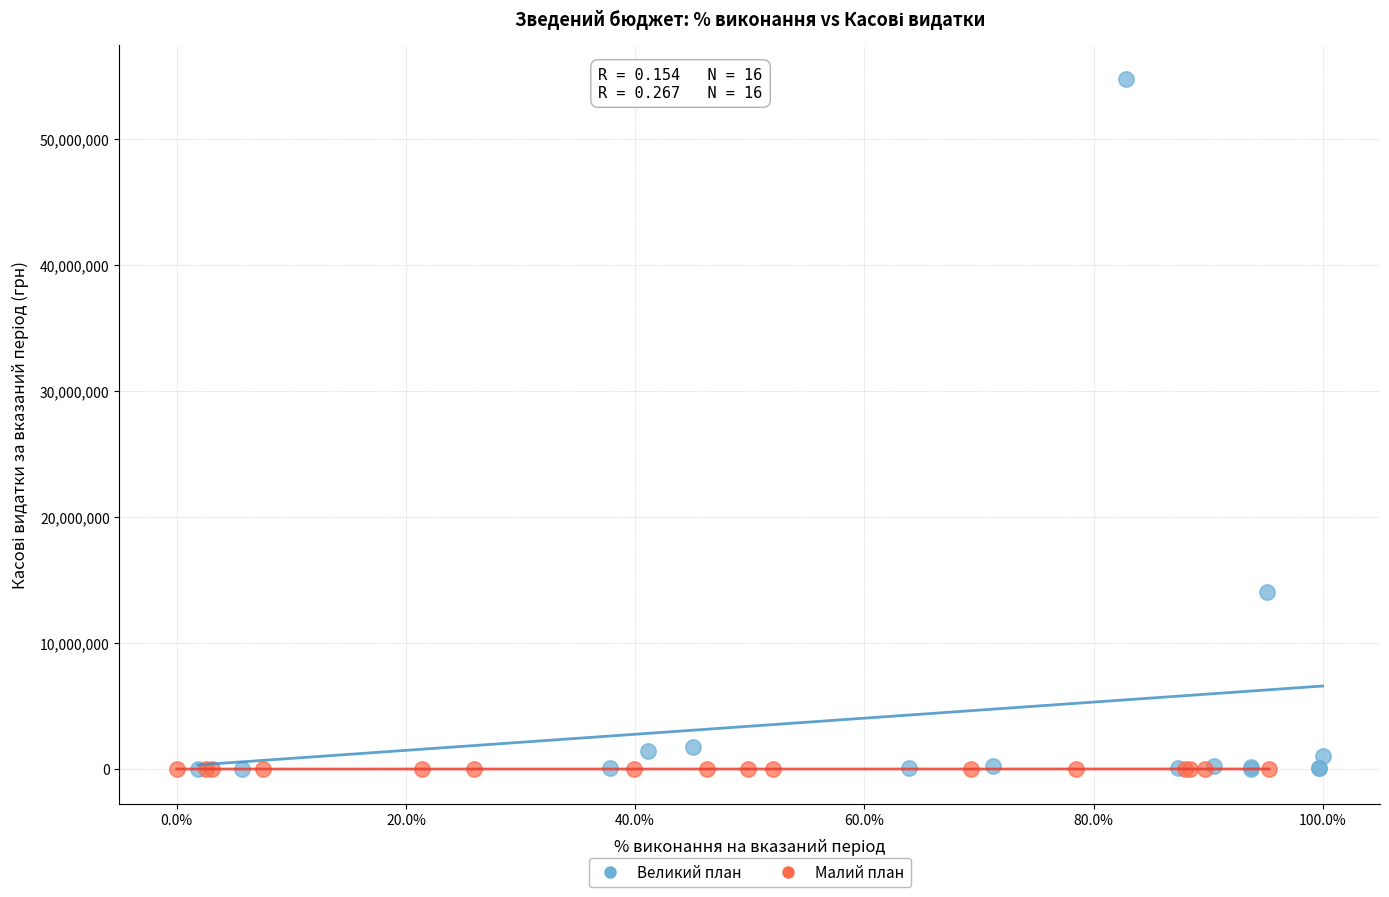

Which series contains the highest Y value?

Великий план